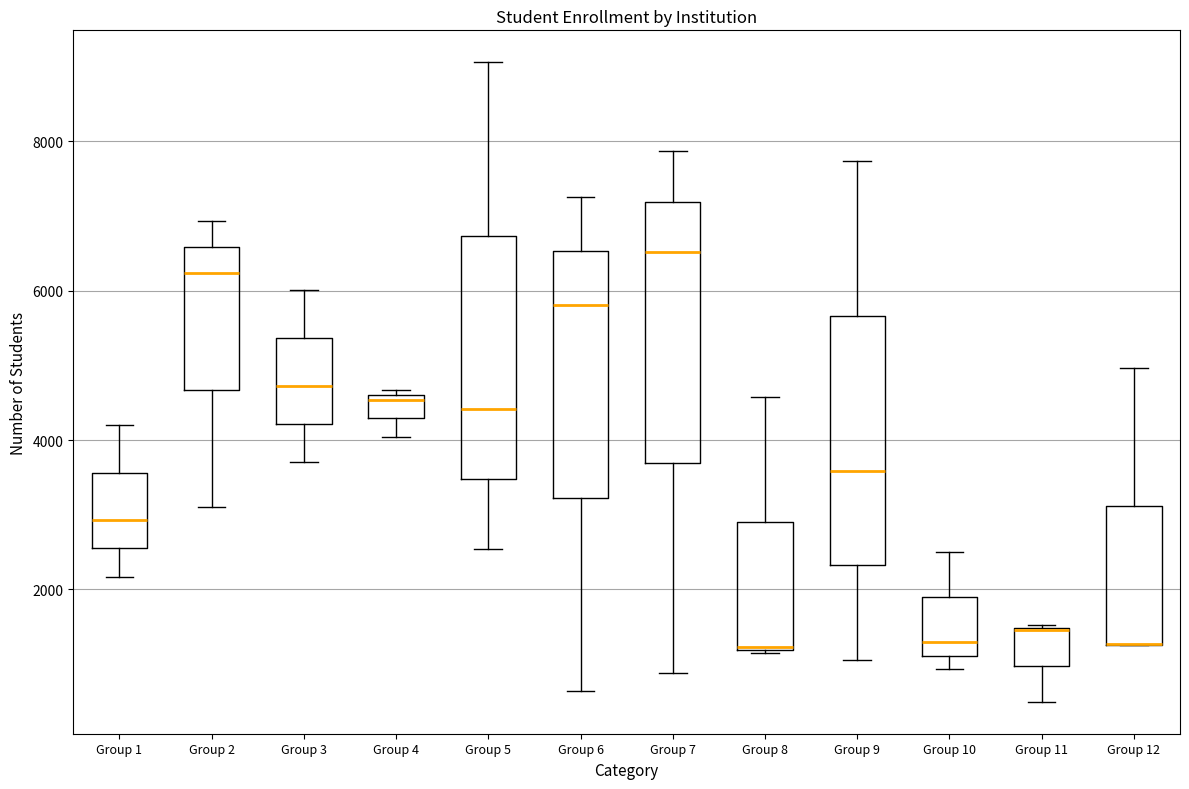

Where is the lower edge of the box for Group 7 on the y-axis? The values are not printed on the chart, so give them approximately, as read against the axis.

3600